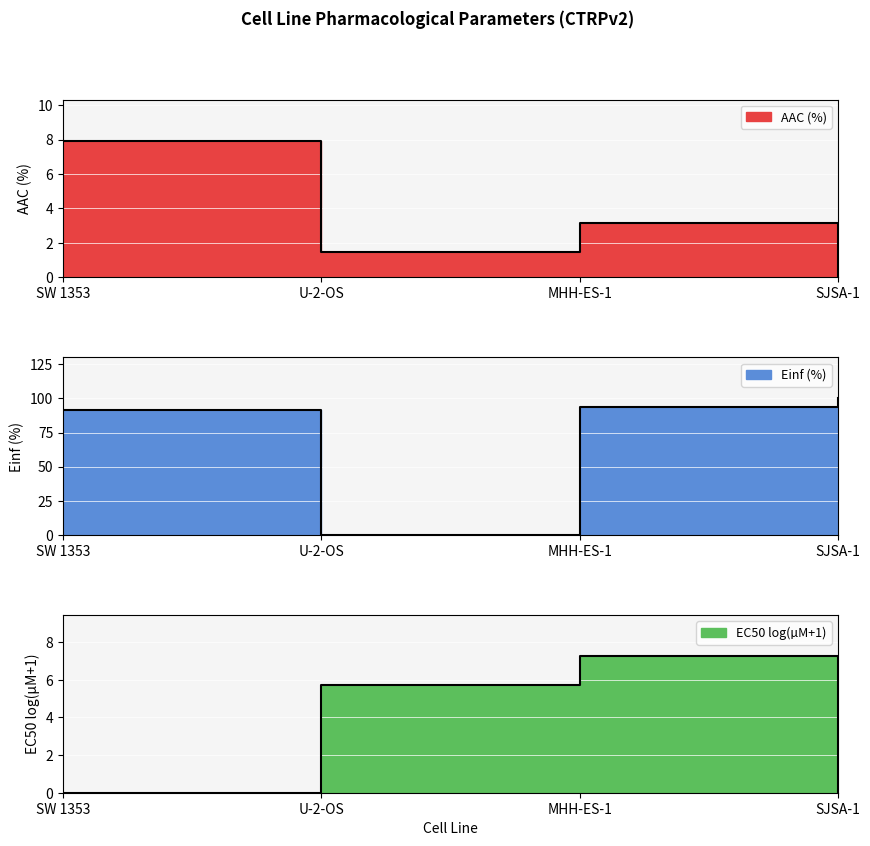

Which series has the largest total across all categories?

Einf (%)